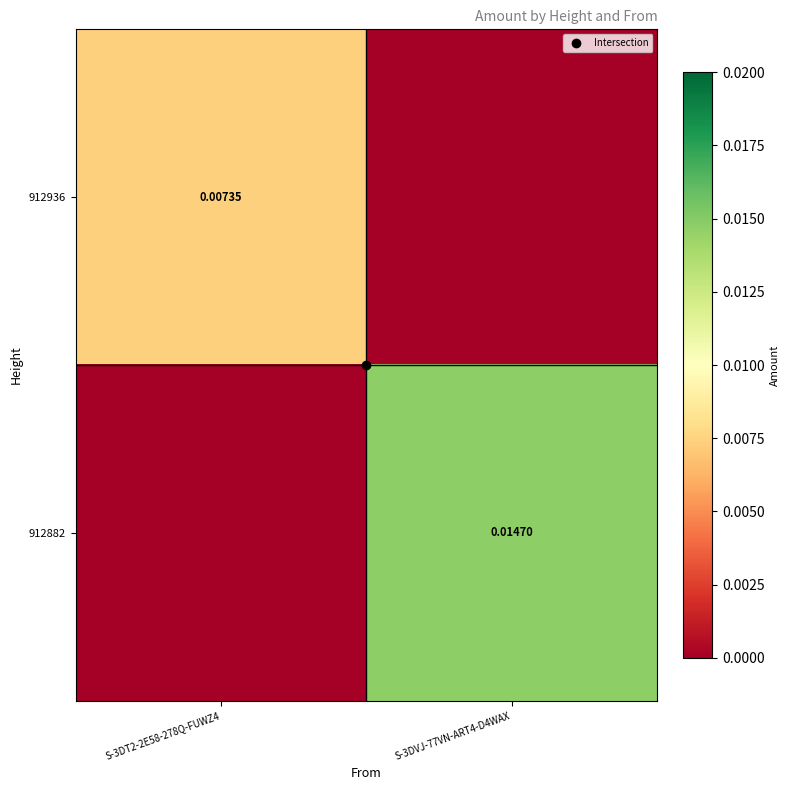

Rank the series by their maximum value, from lowest to highest.

912936, 912882